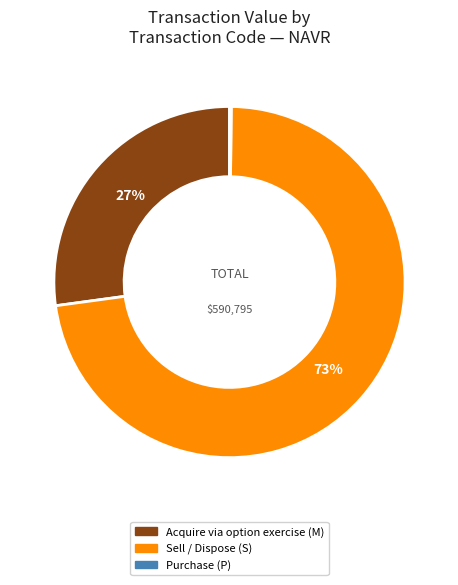

To the nearest percent, what is the average slice percentage?

33%